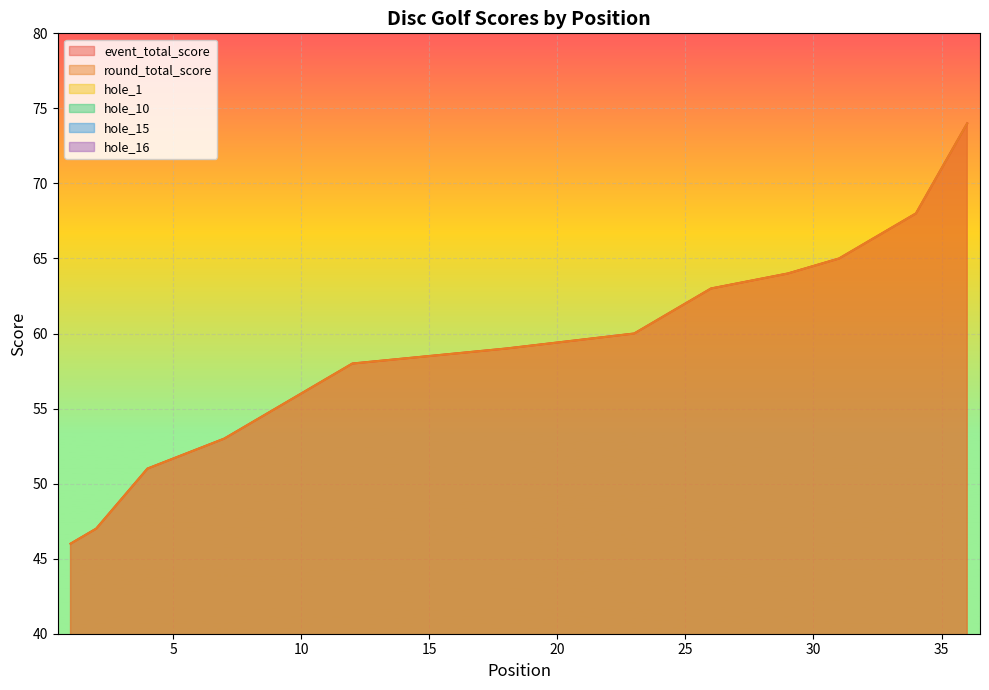

The value of hole_1 at 25 is 2. True or false?

False